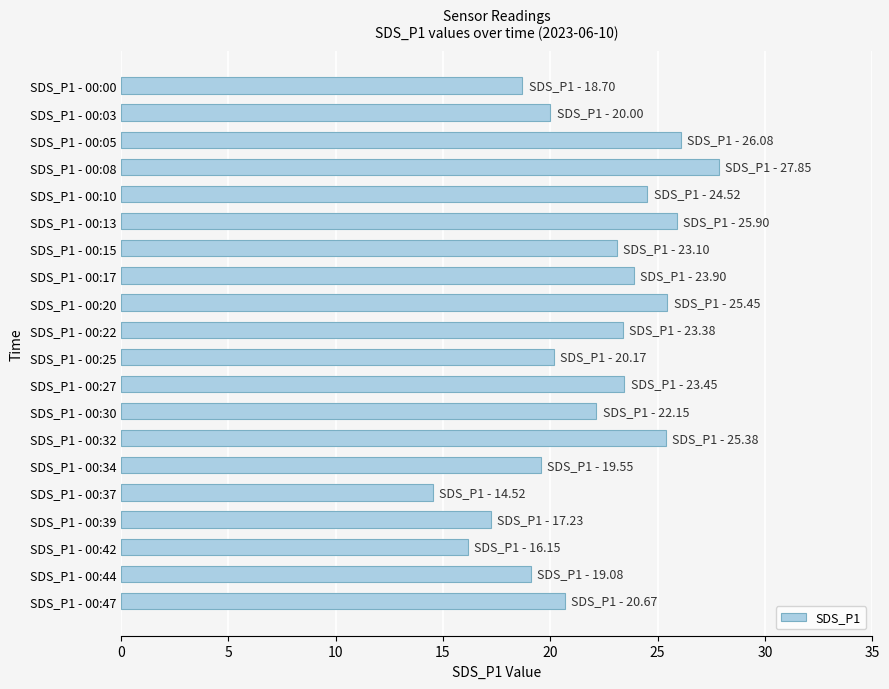

Between SDS_P1 - 00:39 and SDS_P1 - 00:13, which is larger?

SDS_P1 - 00:13